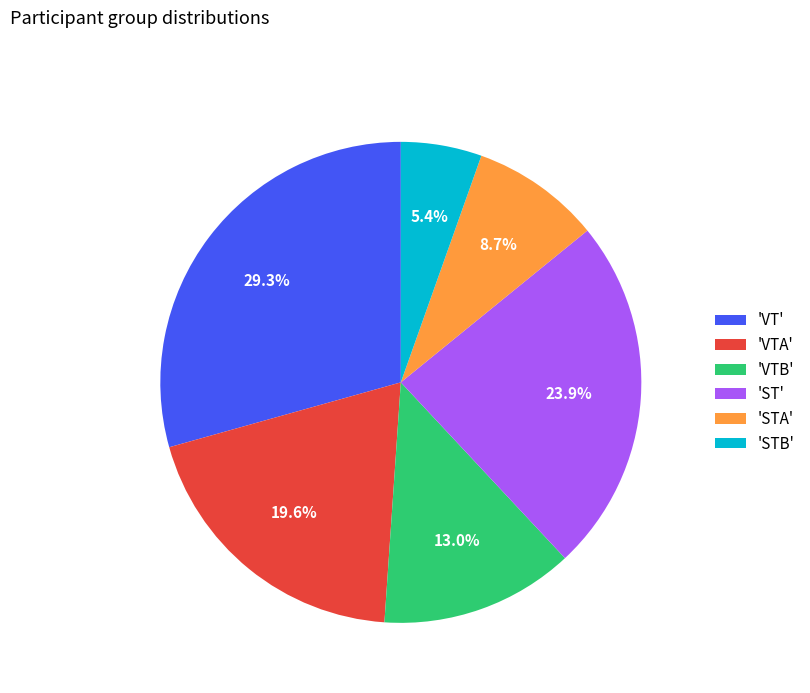

What is the total percentage of 'STA' and 'VTB'?

21.7%